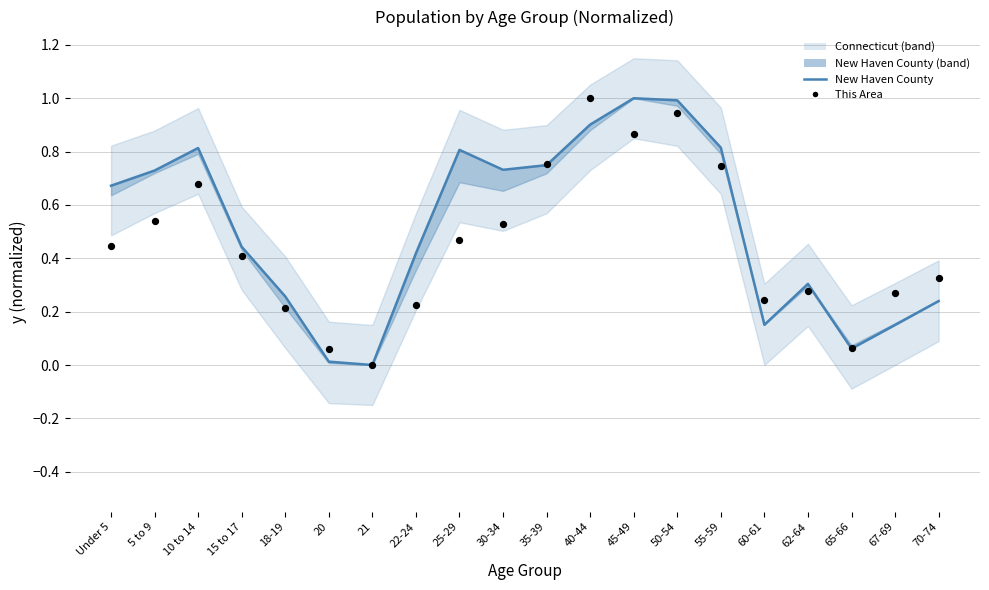

At which category is the sum across all series the highest?

50-54